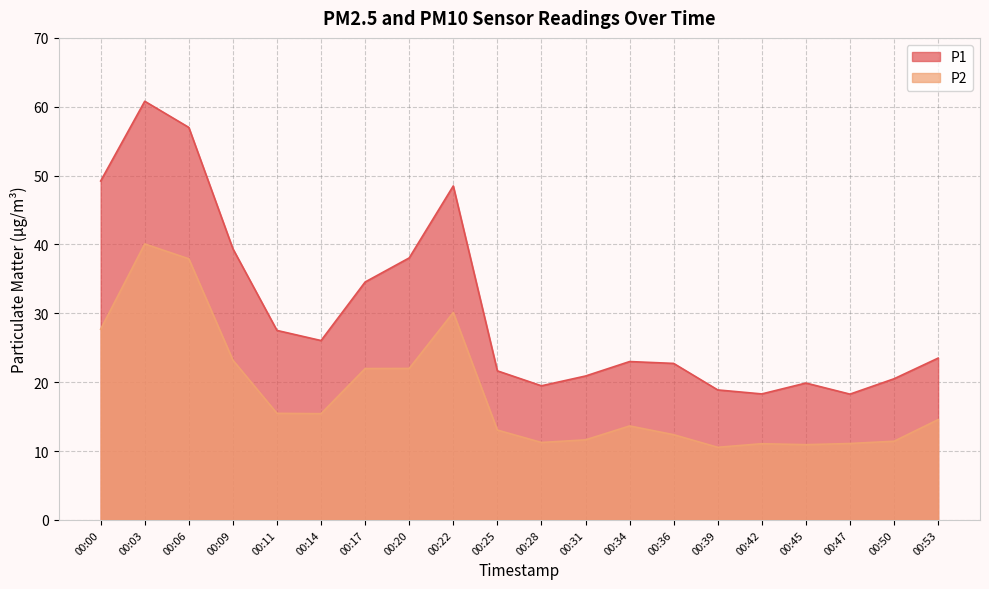

Reading left to right, extract all data points from this chart.

P1: 00:00=49.2	00:03=60.8	00:06=57.0	00:09=39.4	00:11=27.5	00:14=26.1	00:17=34.5	00:20=38.0	00:22=48.5	00:25=21.6	00:28=19.5	00:31=20.9	00:34=23.0	00:36=22.7	00:39=18.9	00:42=18.3	00:45=19.9	00:47=18.3	00:50=20.5	00:53=23.5
P2: 00:00=27.7	00:03=40.1	00:06=37.9	00:09=23.2	00:11=15.5	00:14=15.4	00:17=22.0	00:20=22.0	00:22=30.1	00:25=13.1	00:28=11.2	00:31=11.6	00:34=13.7	00:36=12.4	00:39=10.6	00:42=11.1	00:45=10.9	00:47=11.1	00:50=11.4	00:53=14.6